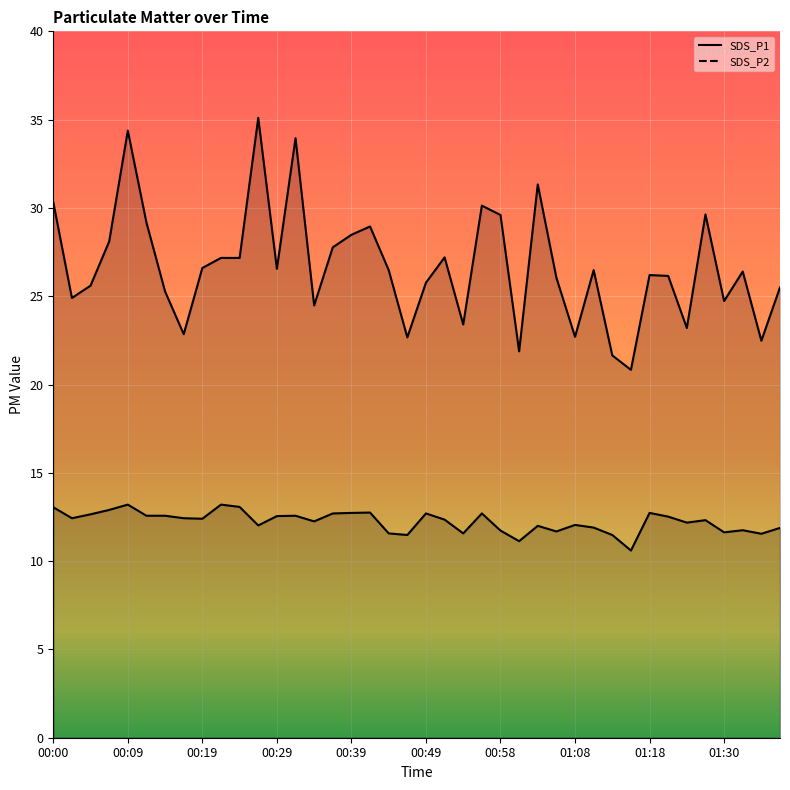

True or false: SDS_P1 line and SDS_P2 line cross at least once.

False